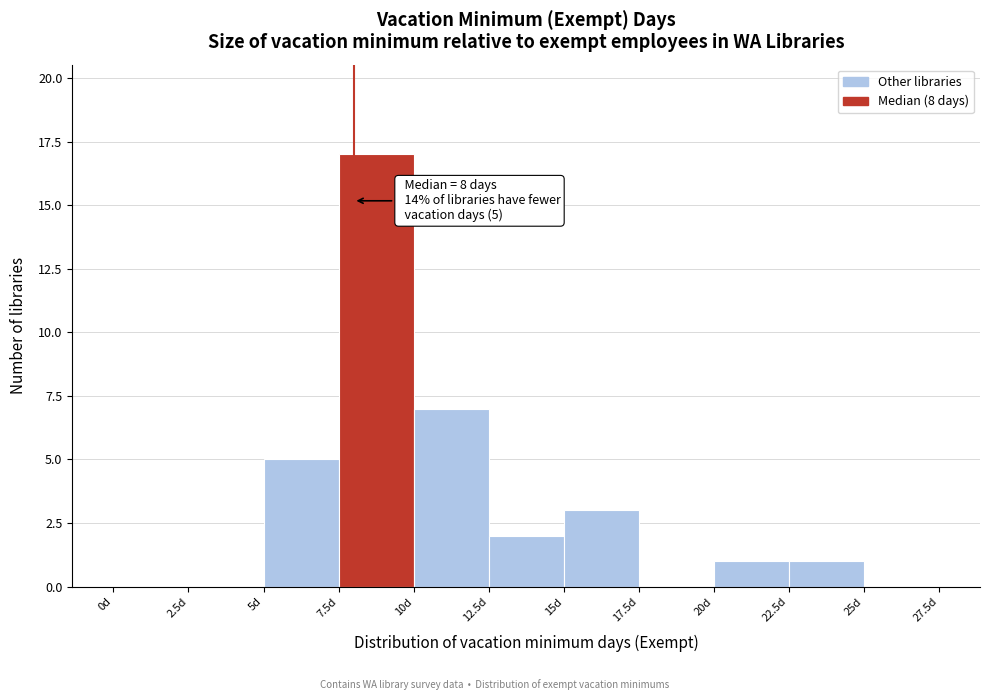

Over which range of the x-axis is the bar tallest?

7.5 to 10.0